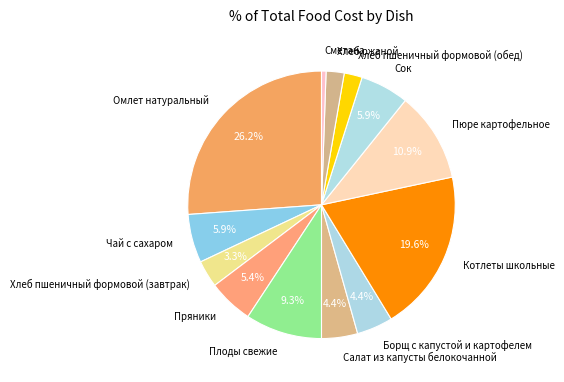

To the nearest percent, what portion does Салат из капусты белокочанной represent?

4%